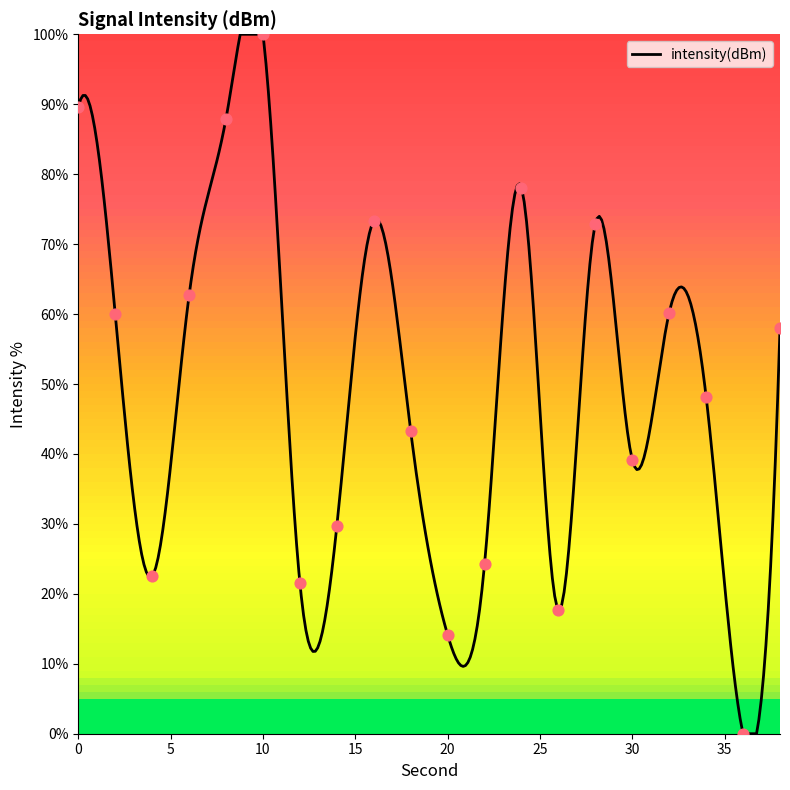

What is the change in value from 0 to 14?

-60.0